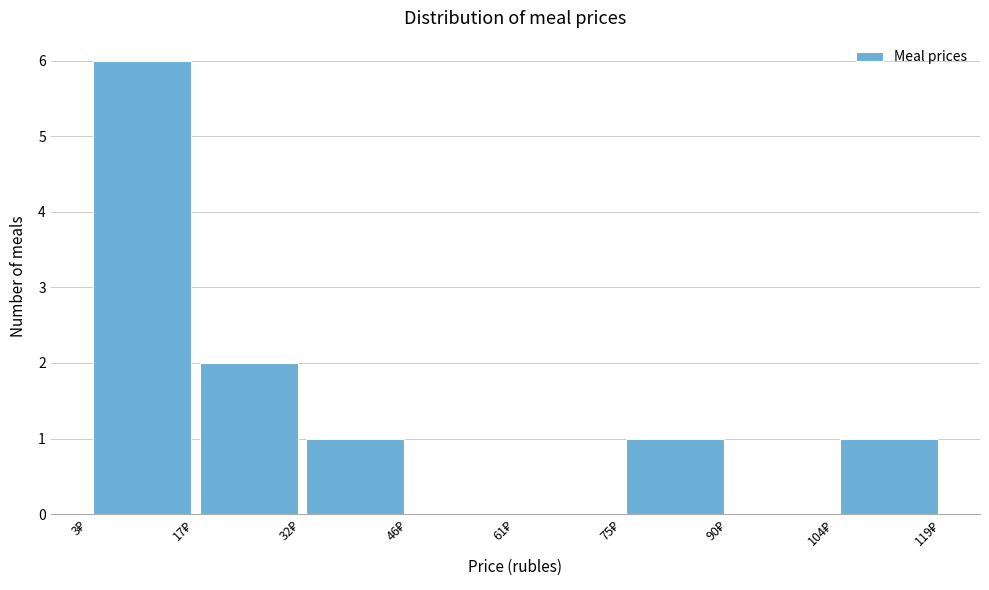

Reading left to right, transcribe this chart: for each bar, give the range it covers on the x-axis and its height. Neither the bar edges nor the heights are printed on the chart, so give them approximately, as read against the axes.

3.0 to 17.5: 6
17.5 to 32.0: 2
32.0 to 46.5: 1
46.5 to 61.0: 0
61.0 to 75.5: 0
75.5 to 90.0: 1
90.0 to 104.5: 0
104.5 to 119.0: 1